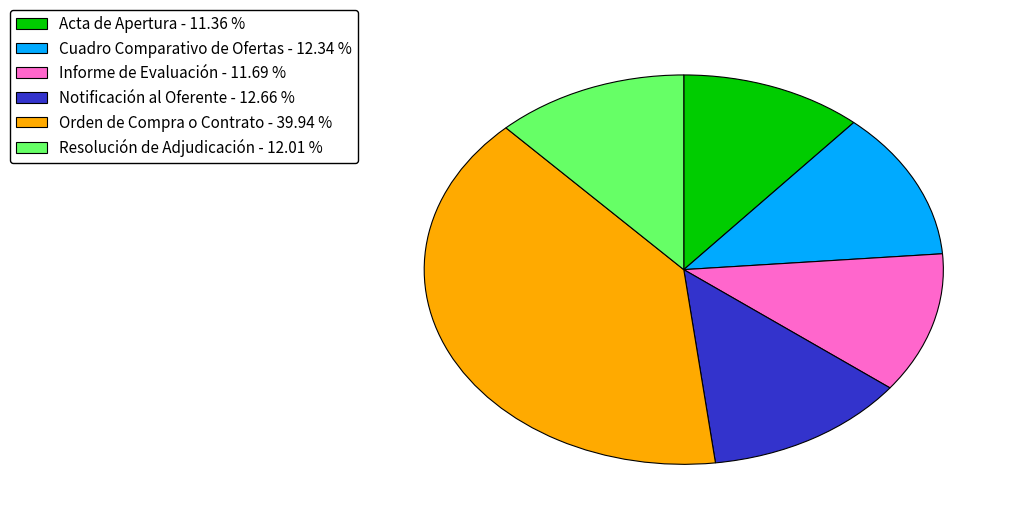

Is the sum of Orden de Compra o Contrato - 39.94 % and Acta de Apertura - 11.36 % greater than half?

Yes